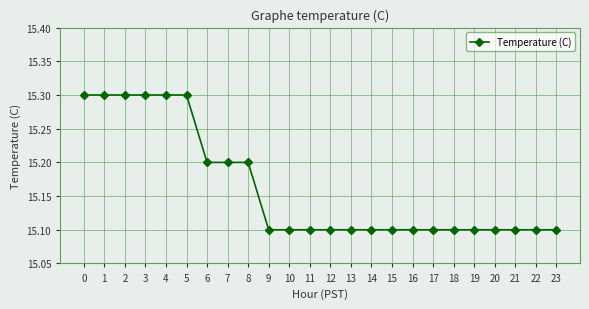

Reading left to right, extract all data points from this chart.

0=15.3	1=15.3	2=15.3	3=15.3	4=15.3	5=15.3	6=15.2	7=15.2	8=15.2	9=15.1	10=15.1	11=15.1	12=15.1	13=15.1	14=15.1	15=15.1	16=15.1	17=15.1	18=15.1	19=15.1	20=15.1	21=15.1	22=15.1	23=15.1